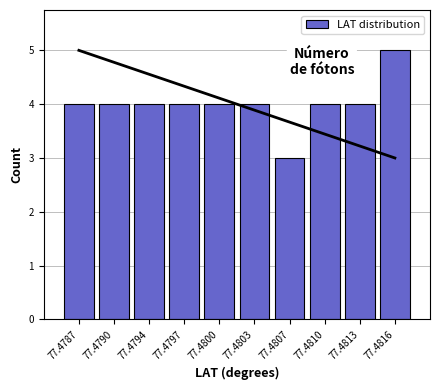

Reading left to right, what are all the values shown in this chart?

77.4787=4	77.4790=4	77.4794=4	77.4797=4	77.4800=4	77.4803=4	77.4807=3	77.4810=4	77.4813=4	77.4816=5